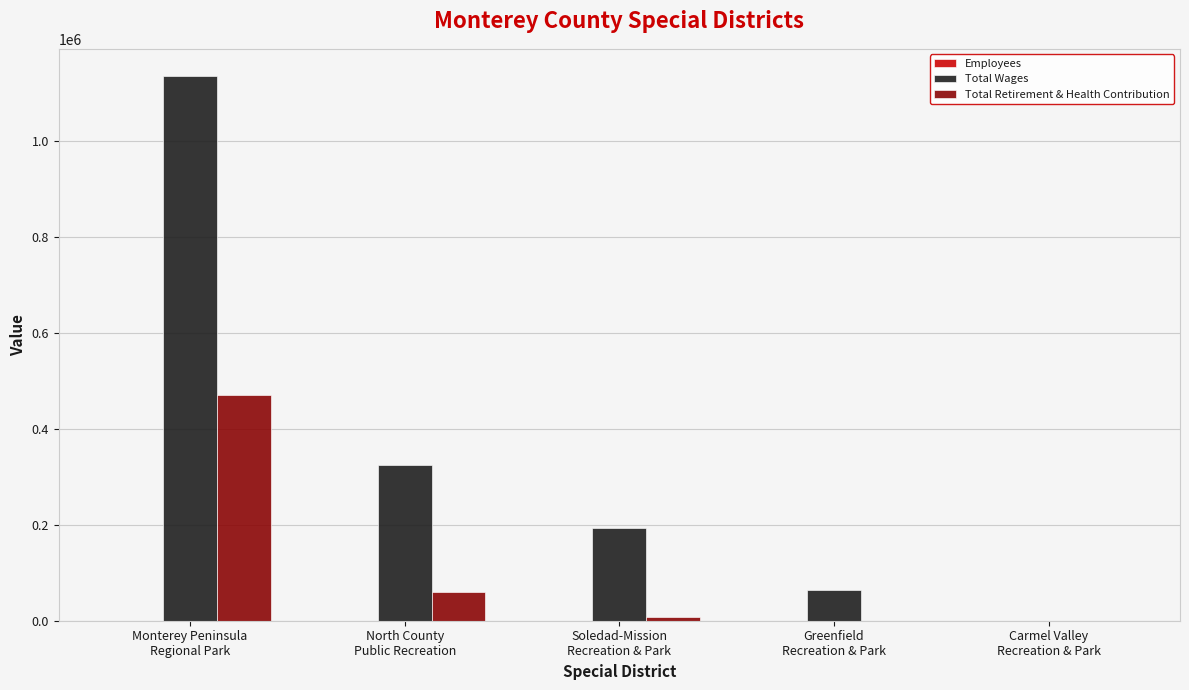

What is the highest value of the Total Wages series?

1134642